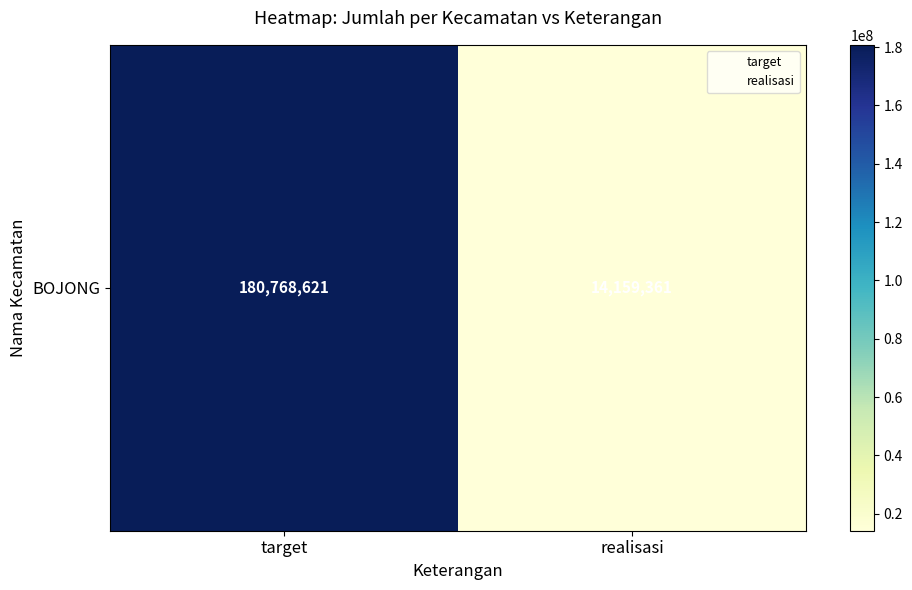

What is the difference between the maximum and minimum values?

166609260